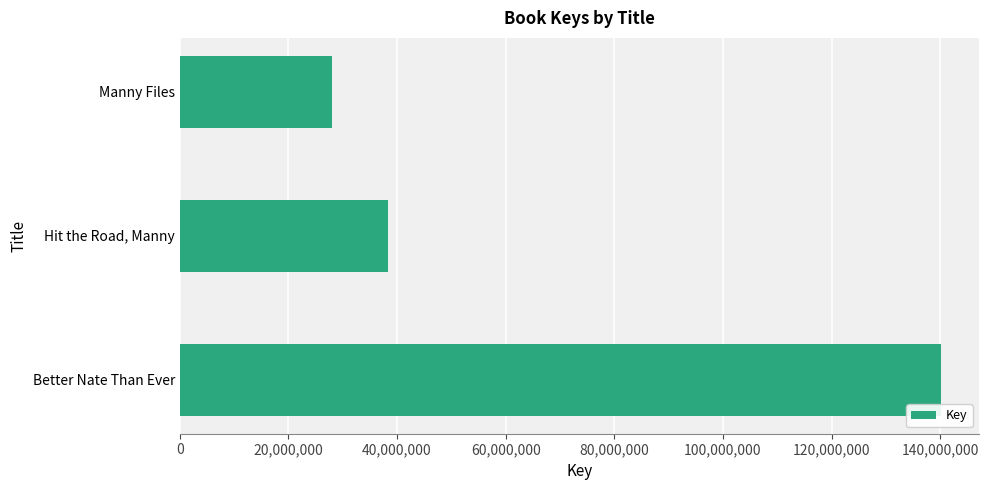

Which label corresponds to the smallest value in the chart?

Manny Files